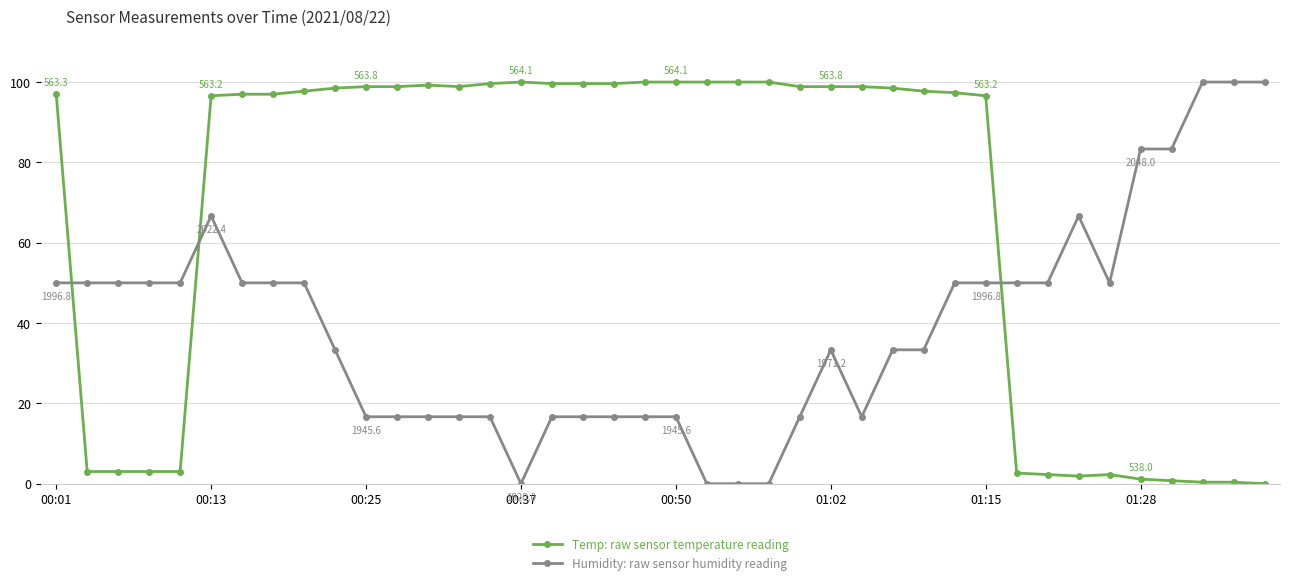

What is the value of the Temp: raw sensor temperature reading point at the 6th from the left?

96.6